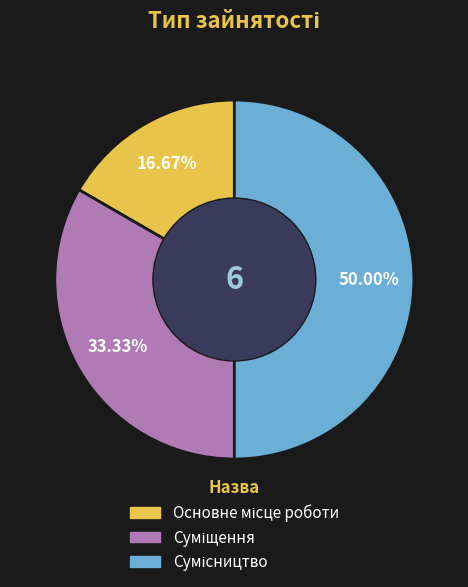

Is the sum of Суміщення and Основне місце роботи greater than half?

No